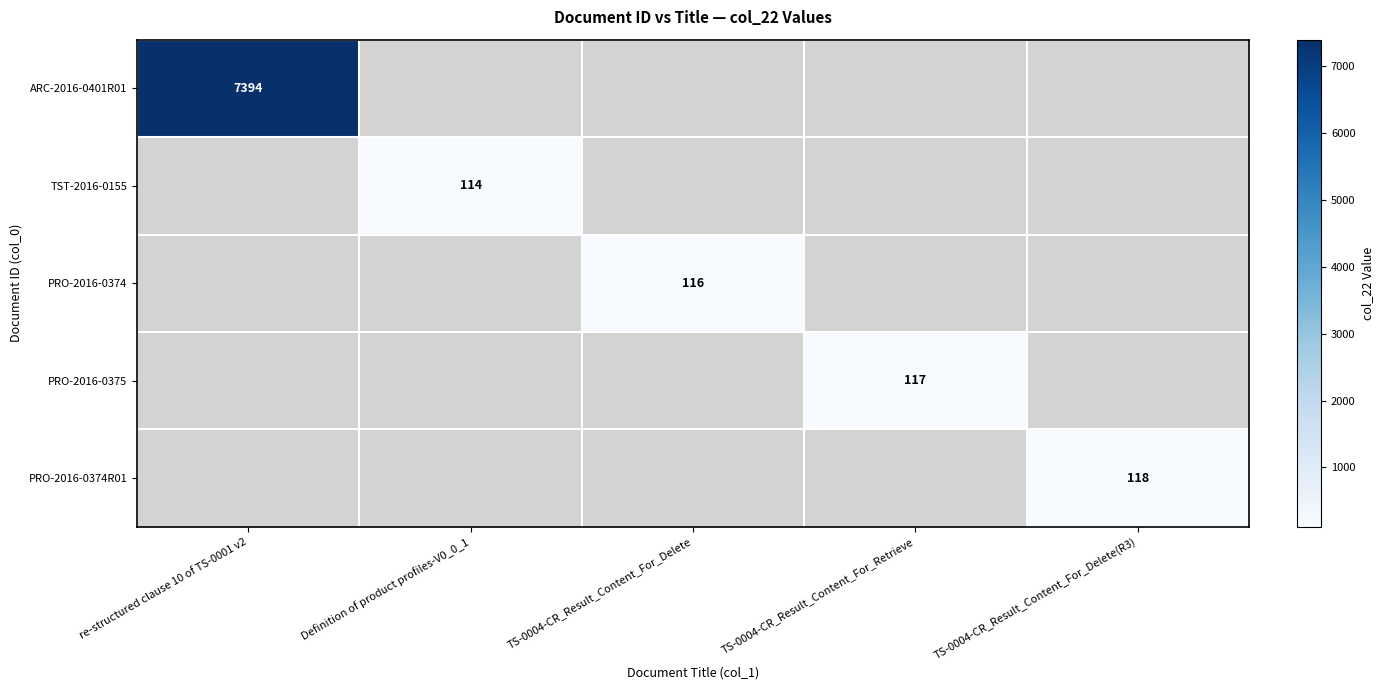

True or false: PRO-2016-0375 has a value of 55 at TS-0004-CR_Result_Content_For_Retrieve.

False